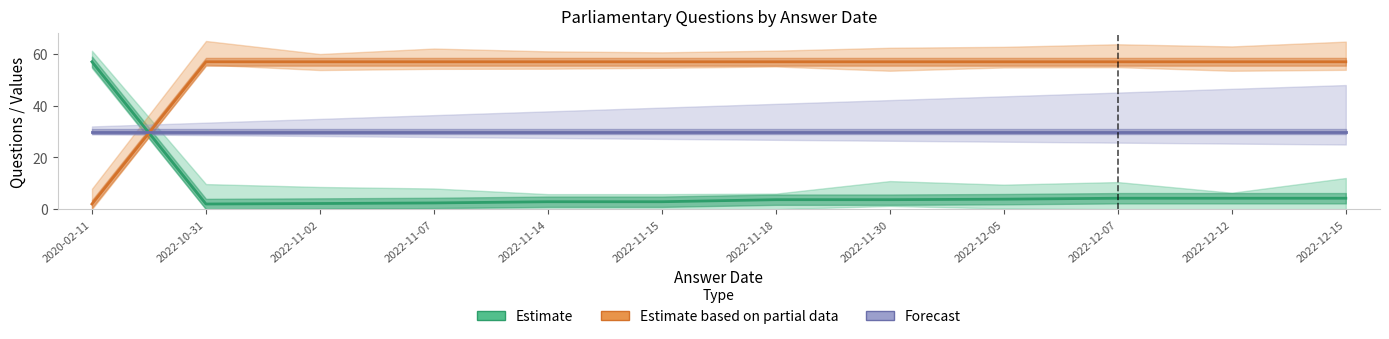

At which category is the sum across all series the highest?

2022-12-12